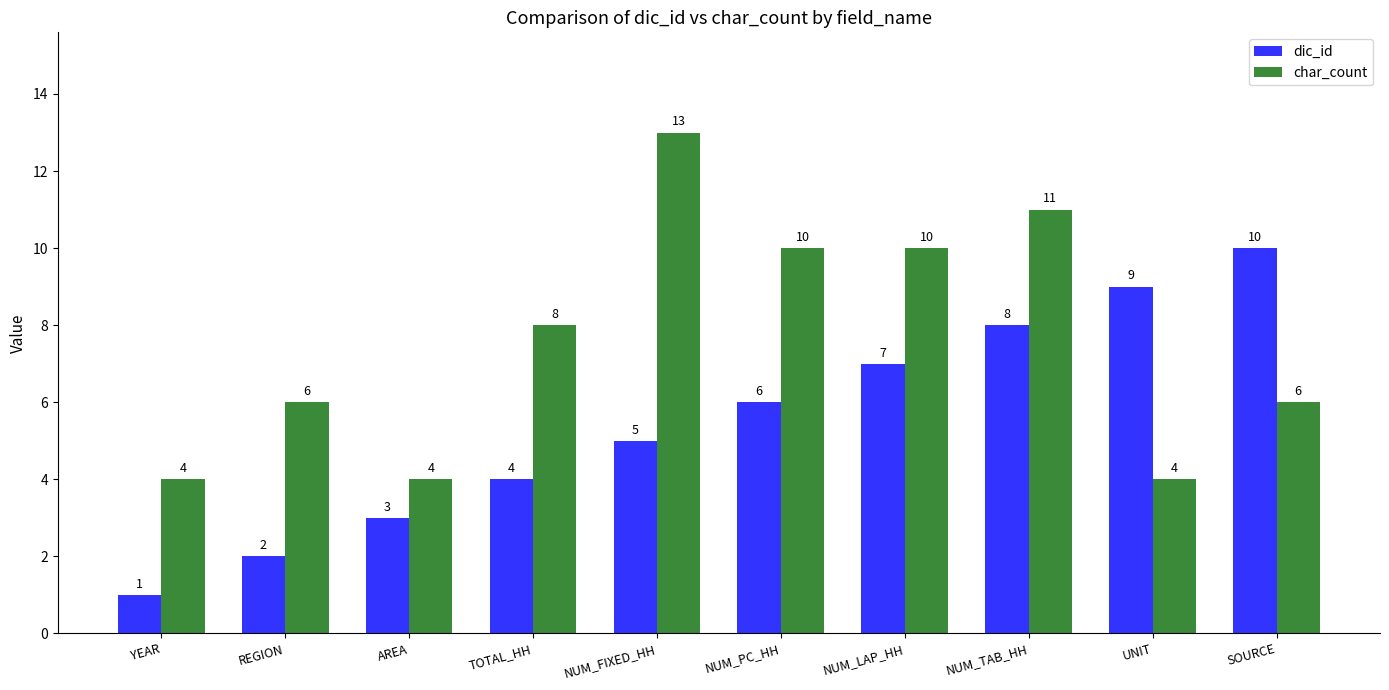

How many bars are there in total?

20